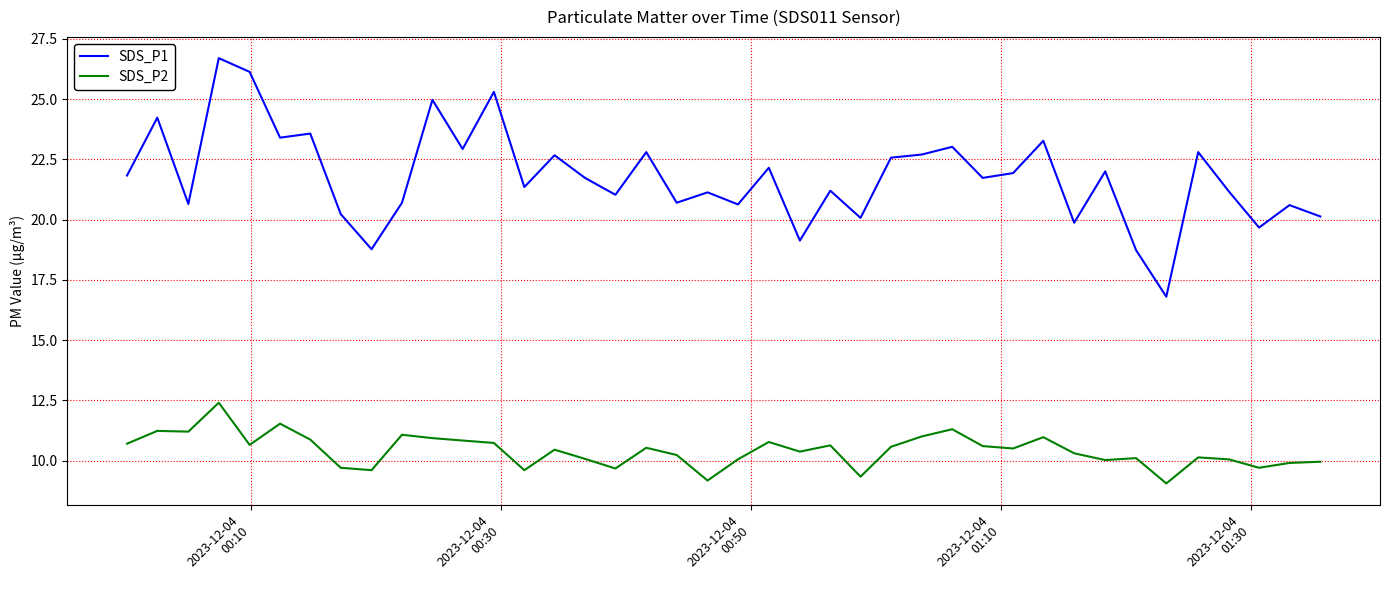

True or false: SDS_P1 has more than 1 points higher than both neighbors.

True